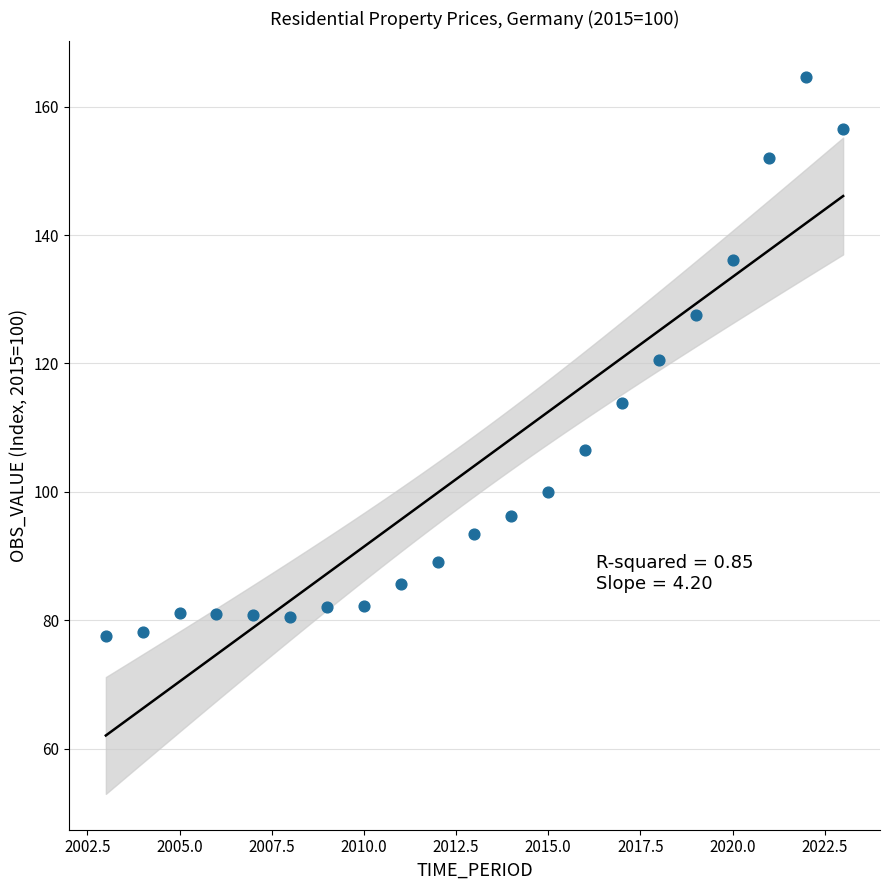

What is the range of Y values (max minus min)?

87.0